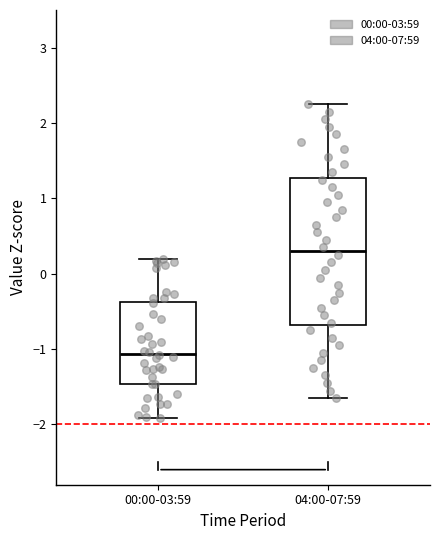

Which box is the tallest, from its lower edge to its upper edge?

04:00-07:59